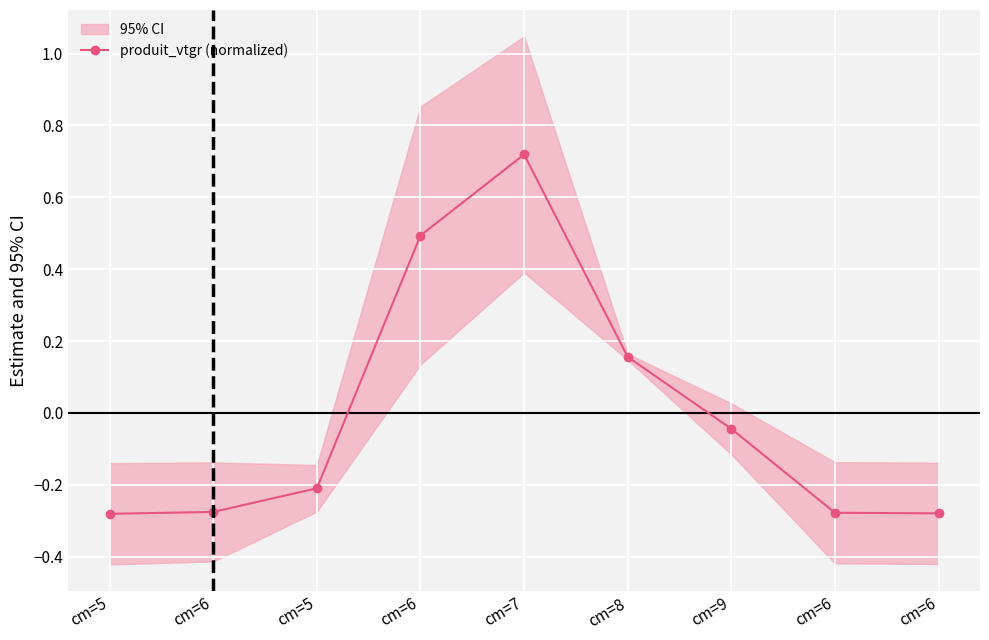

At which label does the data first exceed 0?

cm=6